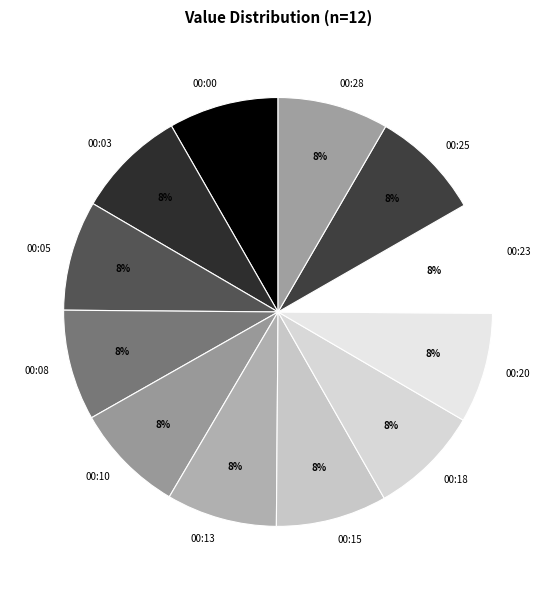

What is the ratio of the value at 00:05 to the value at 00:28?

1.0